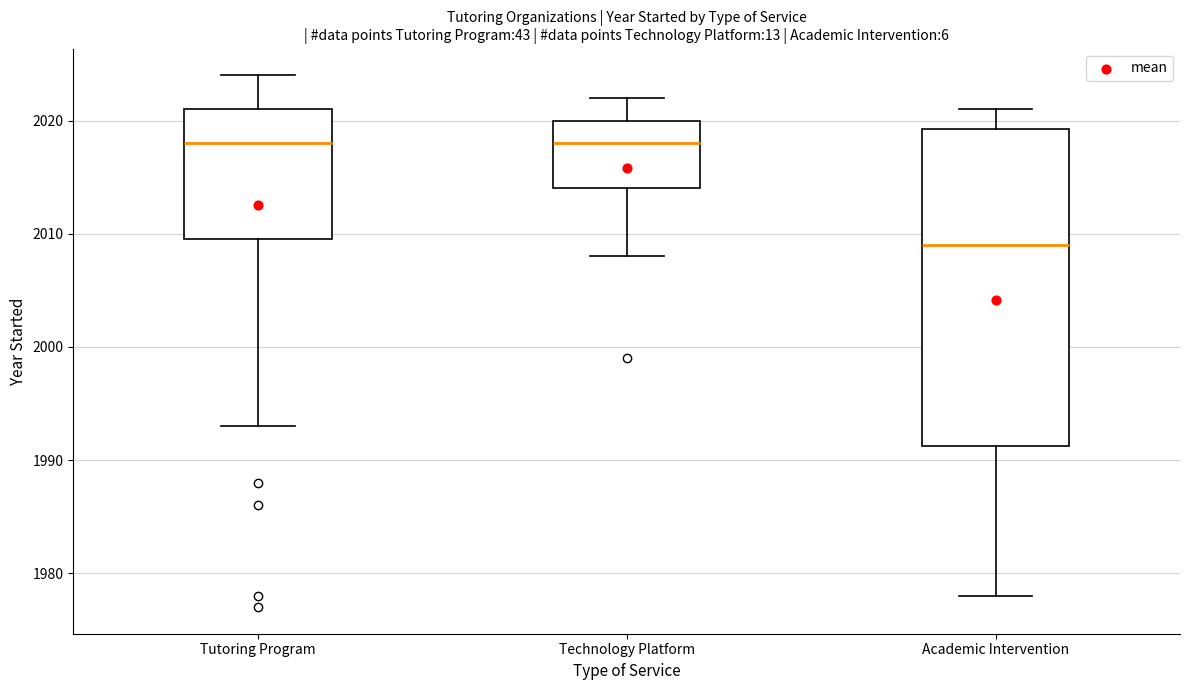

Reading left to right, read every box against the y-axis: the position of its median line, the range the box covers, and the ends of its whiskers. The values are not printed on the chart, so give them approximately, as read against the axis.

Tutoring Program: median 2018, box 2010 to 2021, whiskers 1993 to 2024
Technology Platform: median 2018, box 2014 to 2020, whiskers 2008 to 2022
Academic Intervention: median 2009, box 1991 to 2019, whiskers 1978 to 2021